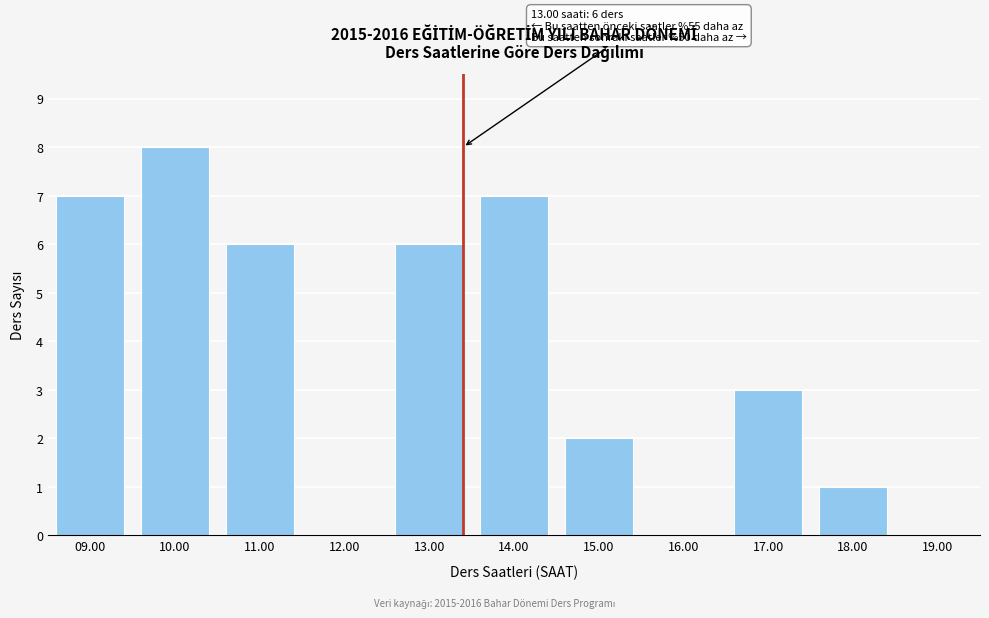

Reading left to right, transcribe all the data shown in this chart.

09.00=7	10.00=8	11.00=6	12.00=0	13.00=6	14.00=7	15.00=2	16.00=0	17.00=3	18.00=1	19.00=0